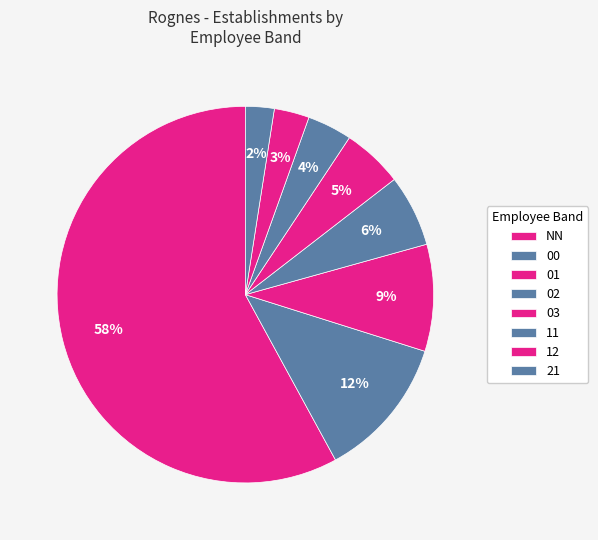

What percentage is the 12 slice, to the nearest percent?

3%